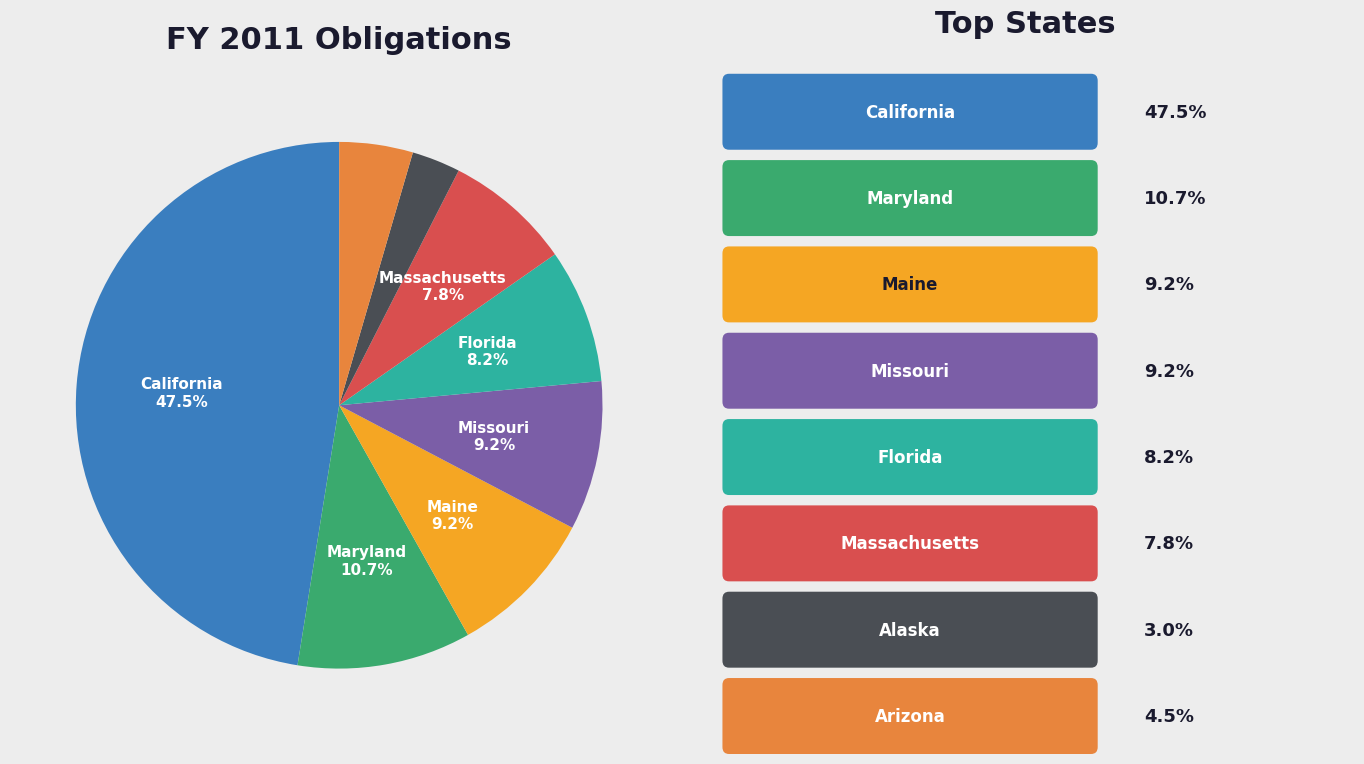

Does any single category account for the majority?

No